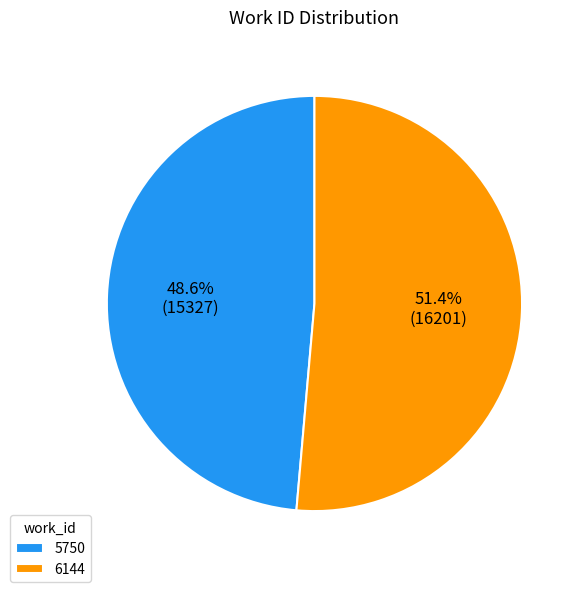

What is the total percentage of 5750 and 6144?

100.0%